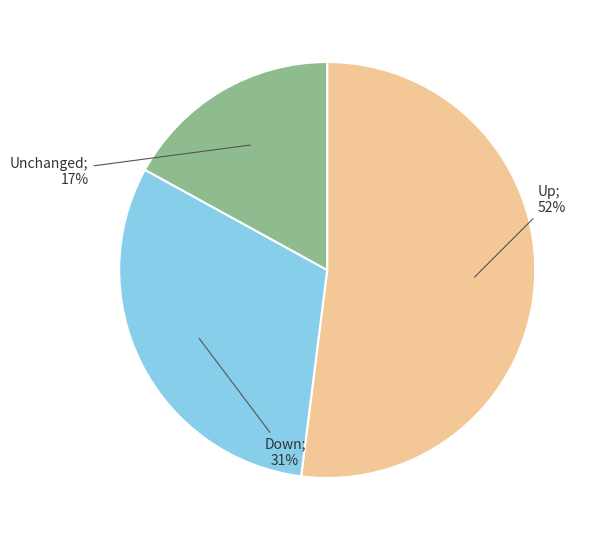

Is there a majority slice in this chart?

Yes